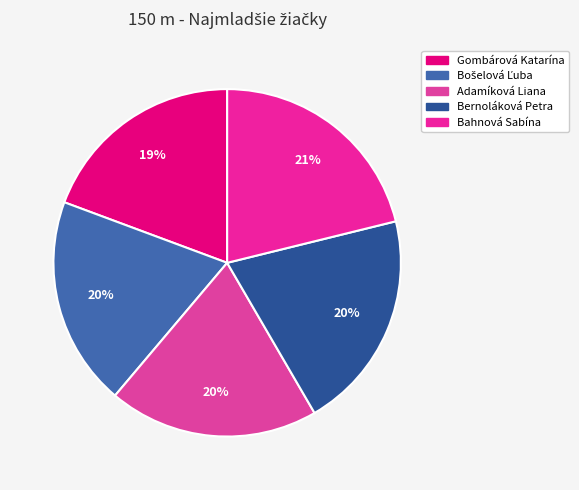

Which category has the biggest portion of the pie?

Bahnová Sabína